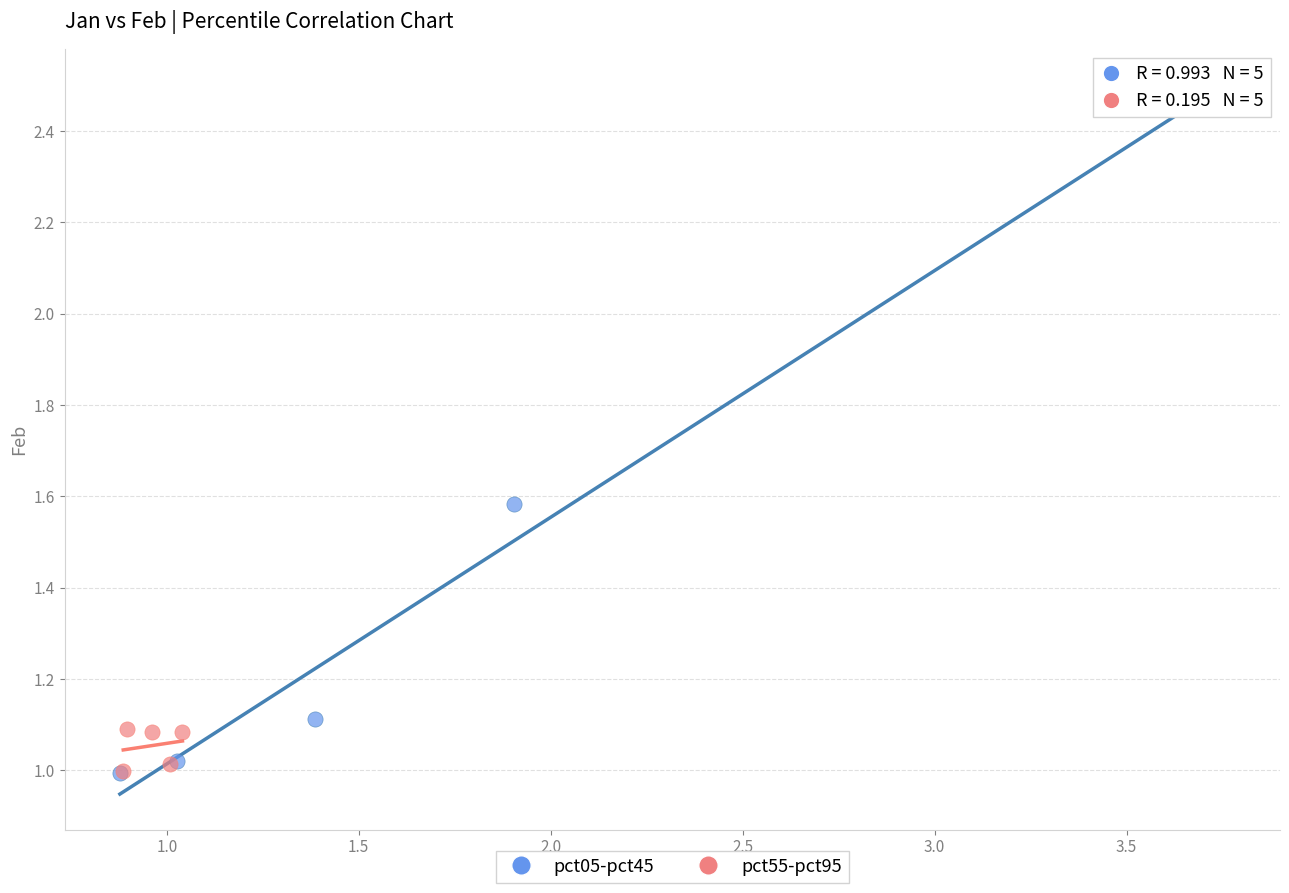

Which series reaches the maximum Y coordinate?

pct05-pct45